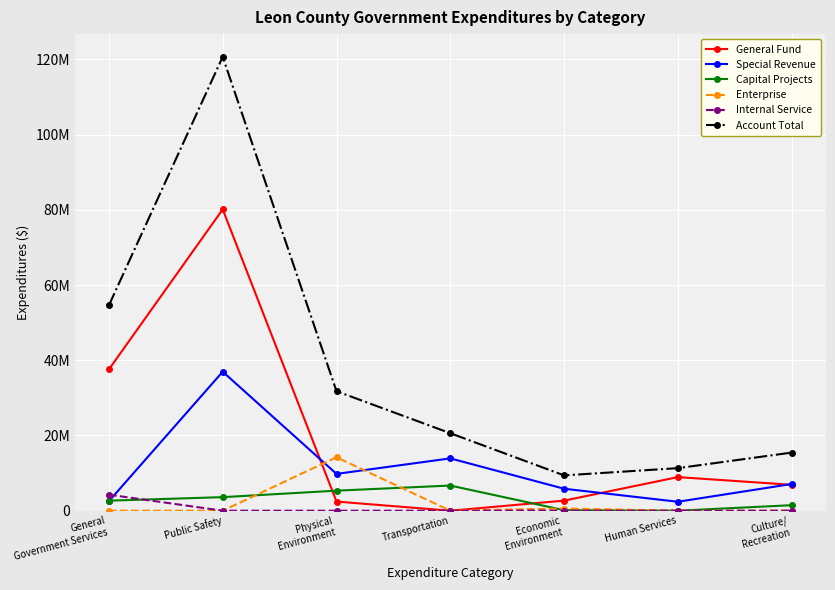

Is this an area chart (filled region under the line)?

No